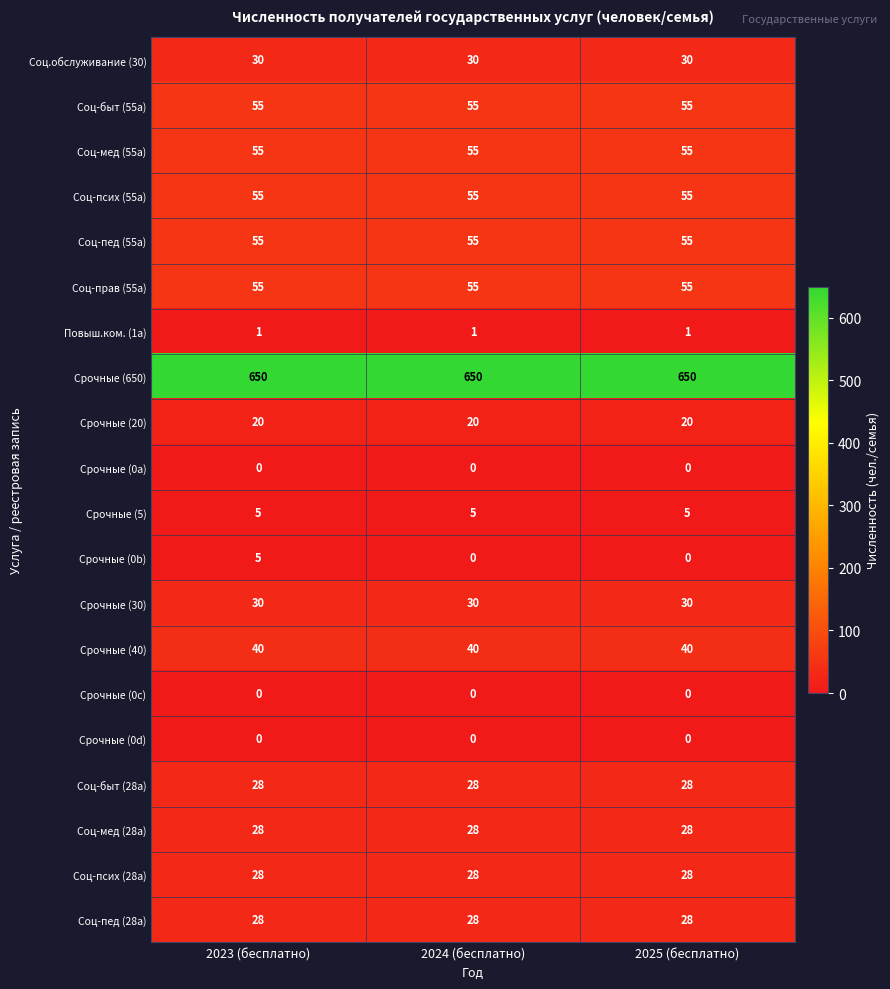

What value does the Срочные (20) series have at 2025 (бесплатно)?

20